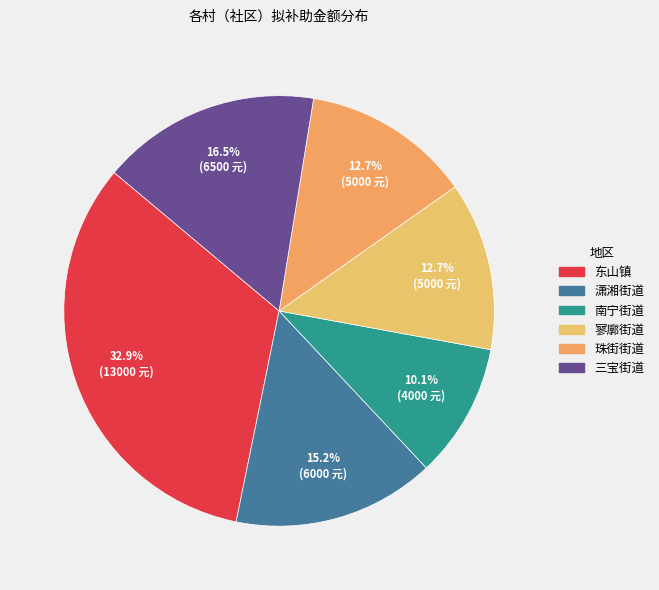

What is the ratio of the value at 三宝街道 to the value at 潇湘街道?

1.1